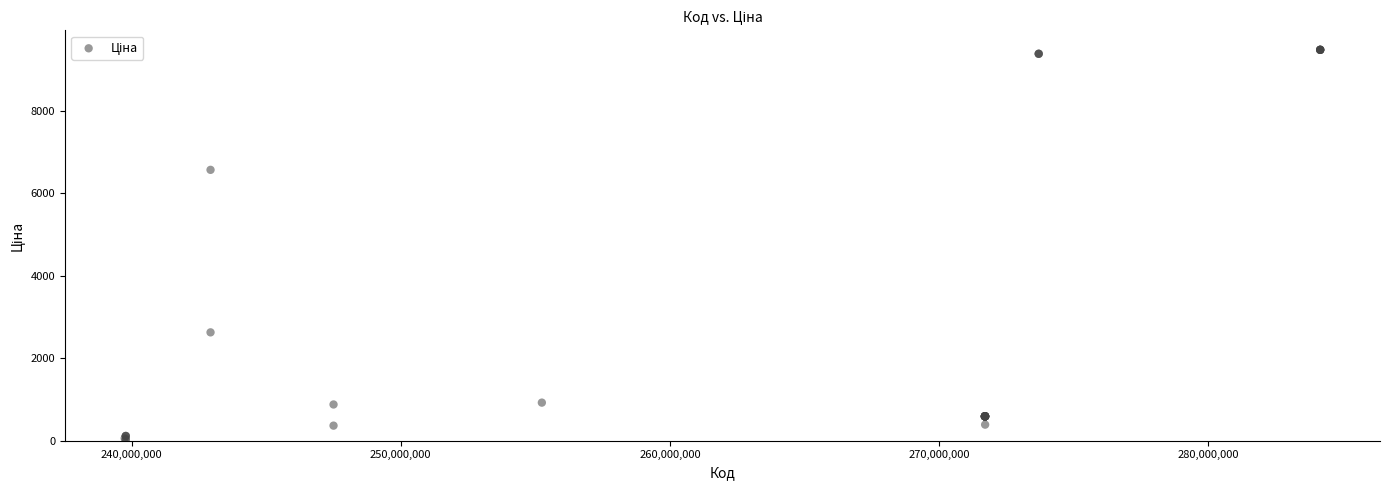

What Y value in the scatter plot is closest to 4756?

6568.8